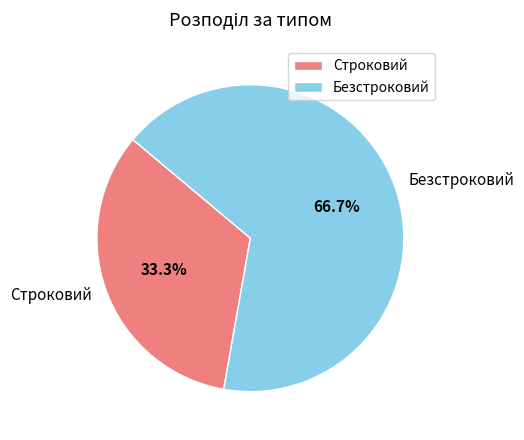

What percentage is the Безстроковий slice, to the nearest percent?

67%